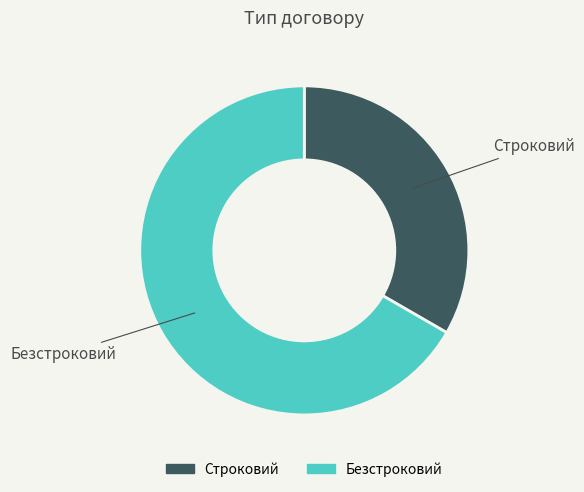

Do Безстроковий and Строковий together represent more than half of the pie?

Yes